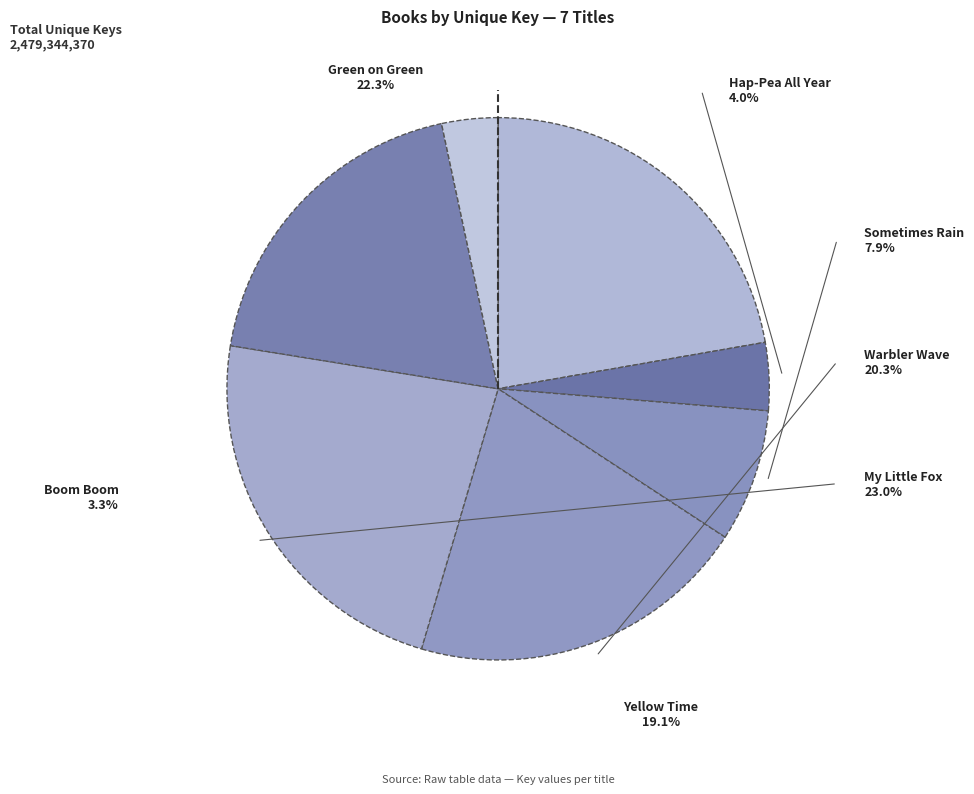

What portion of the pie excludes My Little Fox?

77.0%